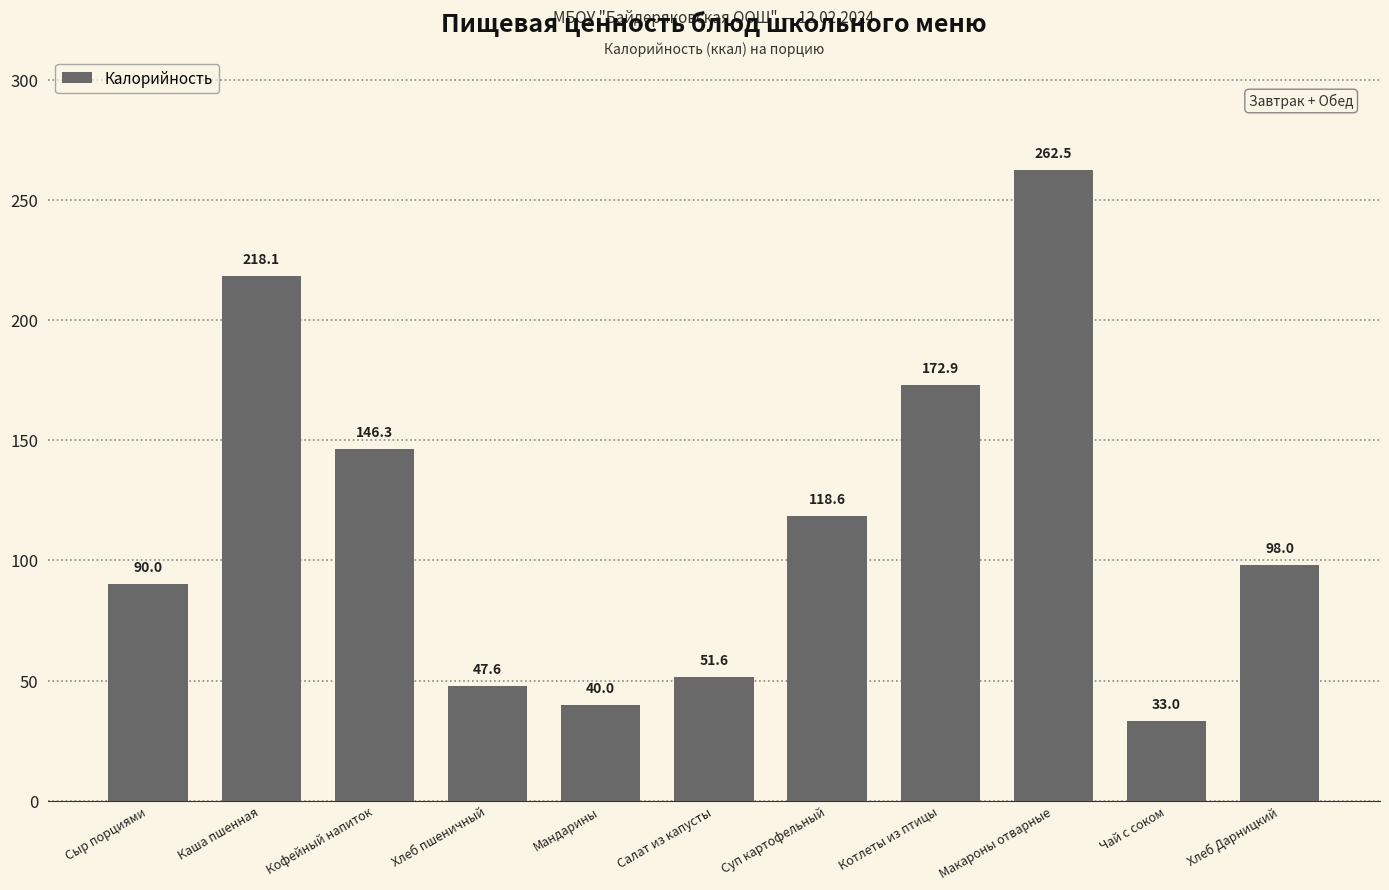

Approximately how many times larger is the value at Каша пшенная compared to Хлеб пшеничный?

4.6